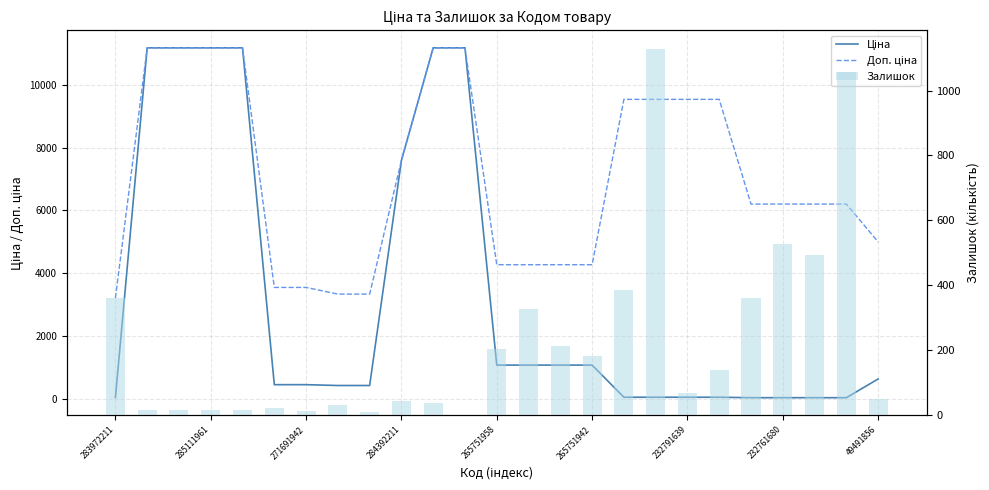

What is the average value of the Залишок series?

228.9